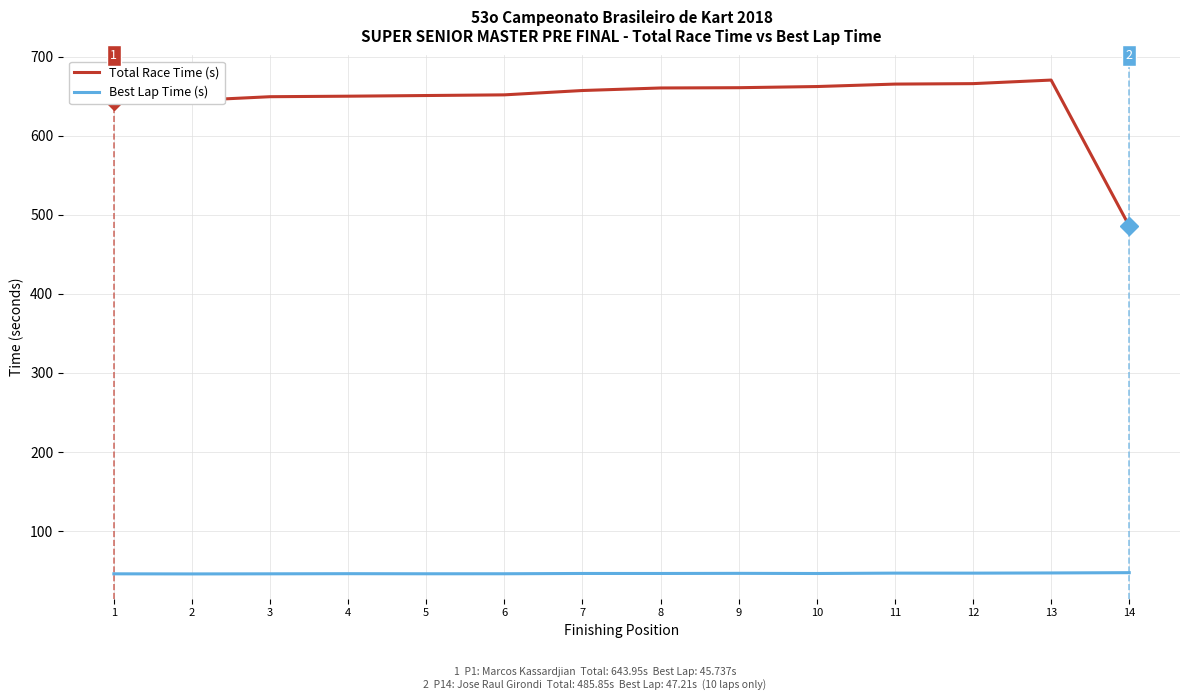

Is the value of Total Race Time (s) at 7 greater than the value of Best Lap Time (s) at 7?

Yes